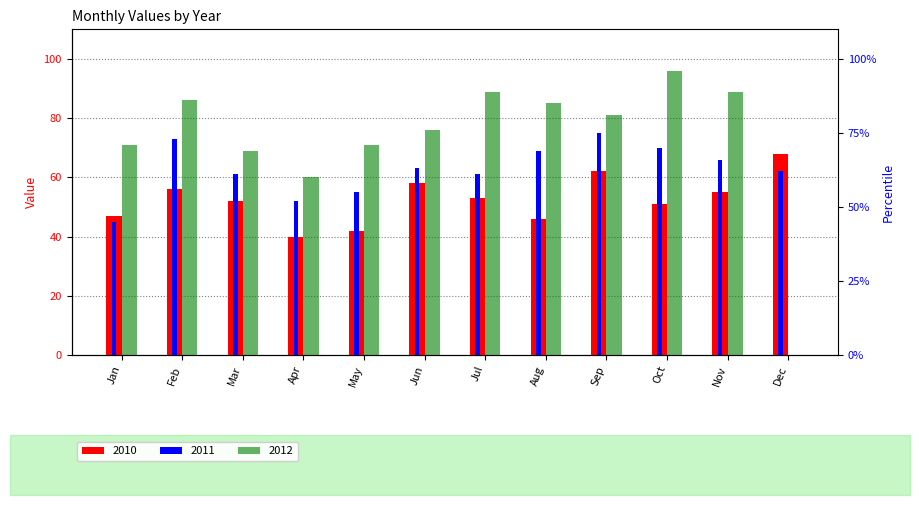

Which series has the largest total across all categories?

2012